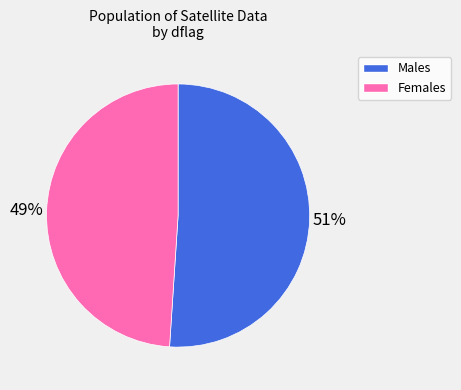

How many segments does this pie chart have?

2